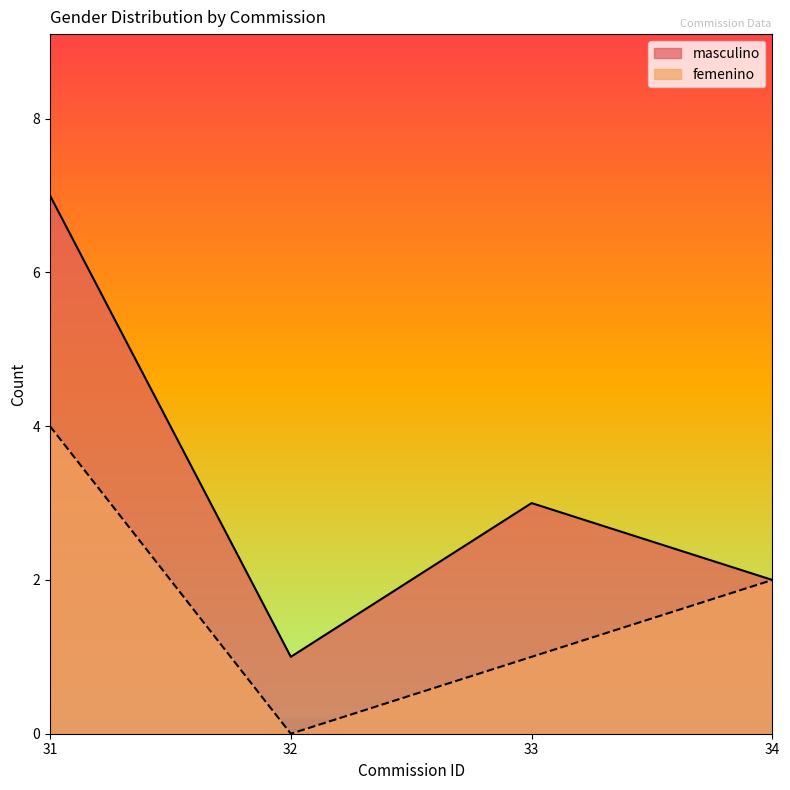

The femenino series shows 1 at 5. True or false?

False